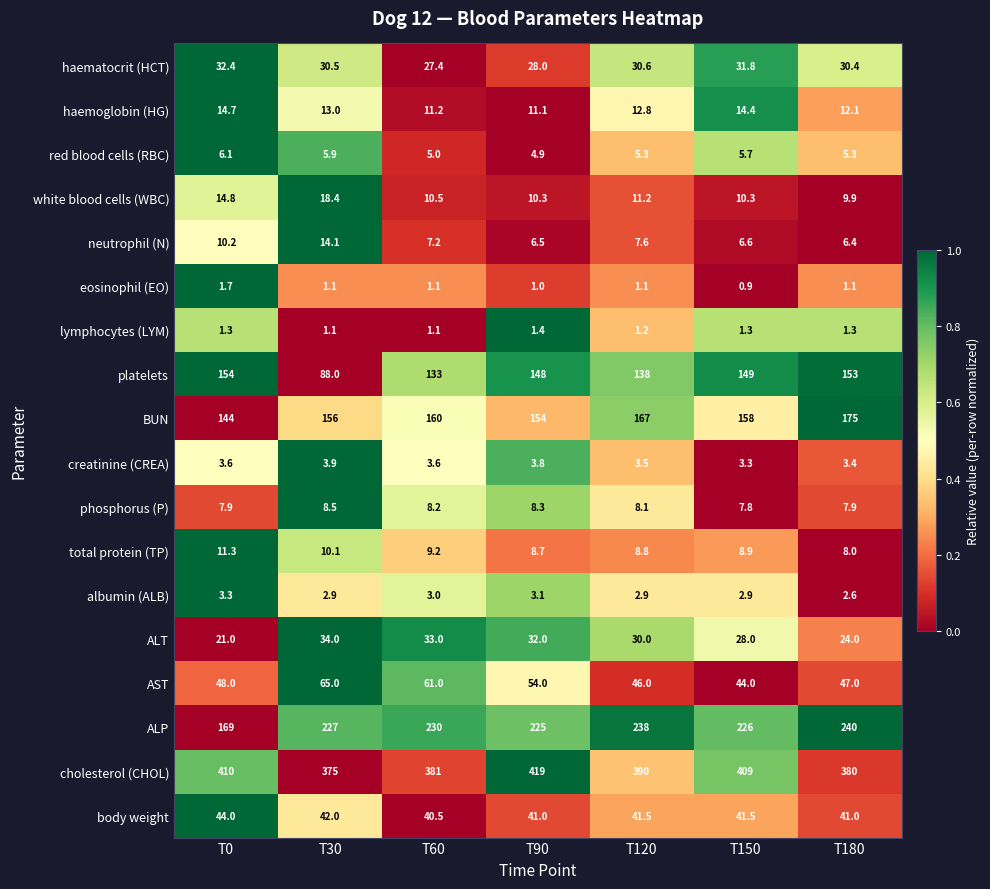

How many data points in white blood cells (WBC) are above 10?

6